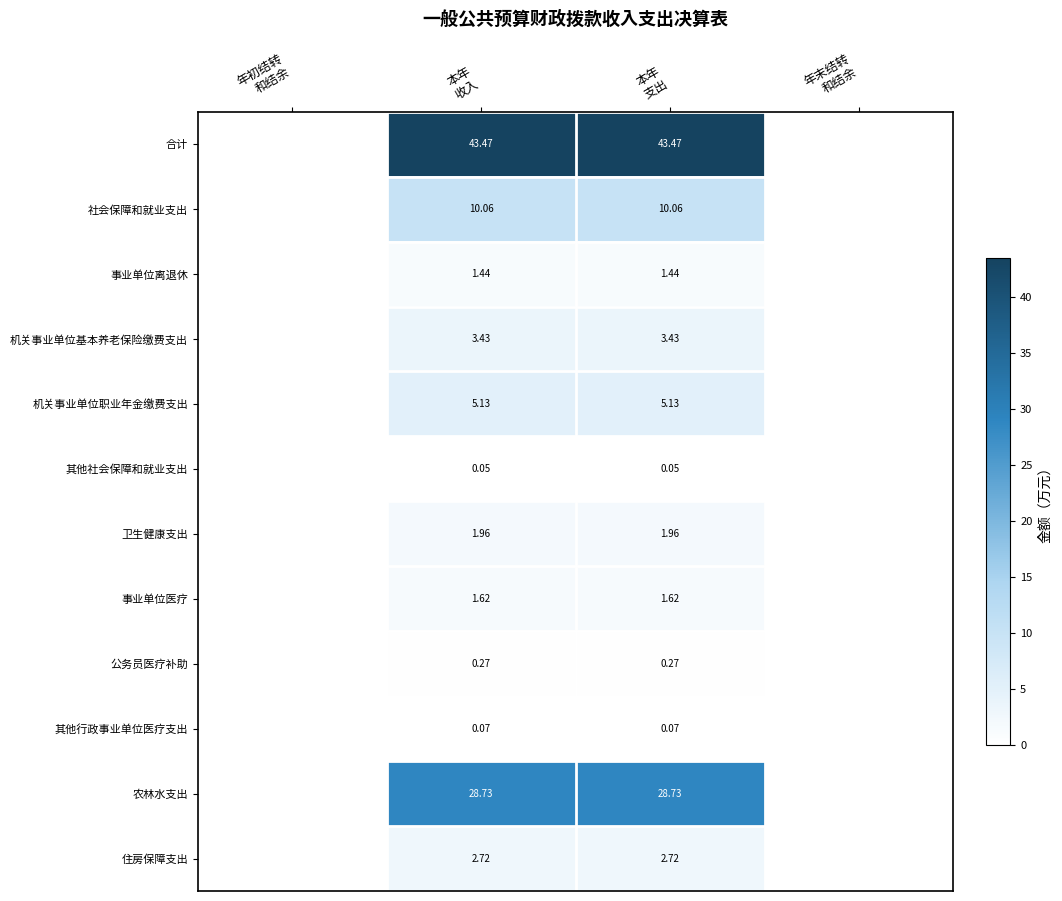

True or false: 卫生健康支出 has a value of 2.0 at 本年 支出.

True